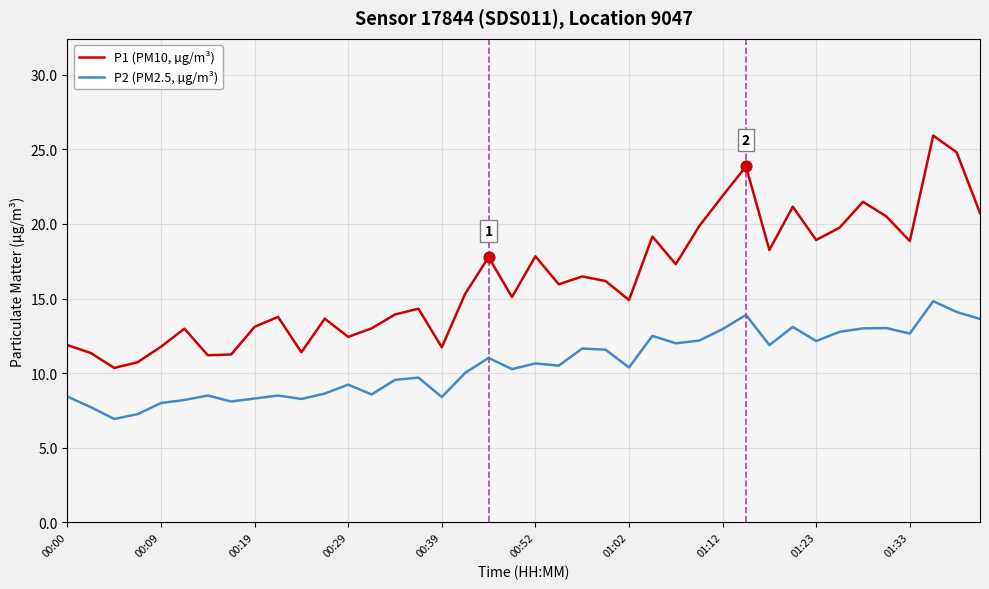

Which series has the largest range (max minus min)?

P1 (PM10, µg/m³)